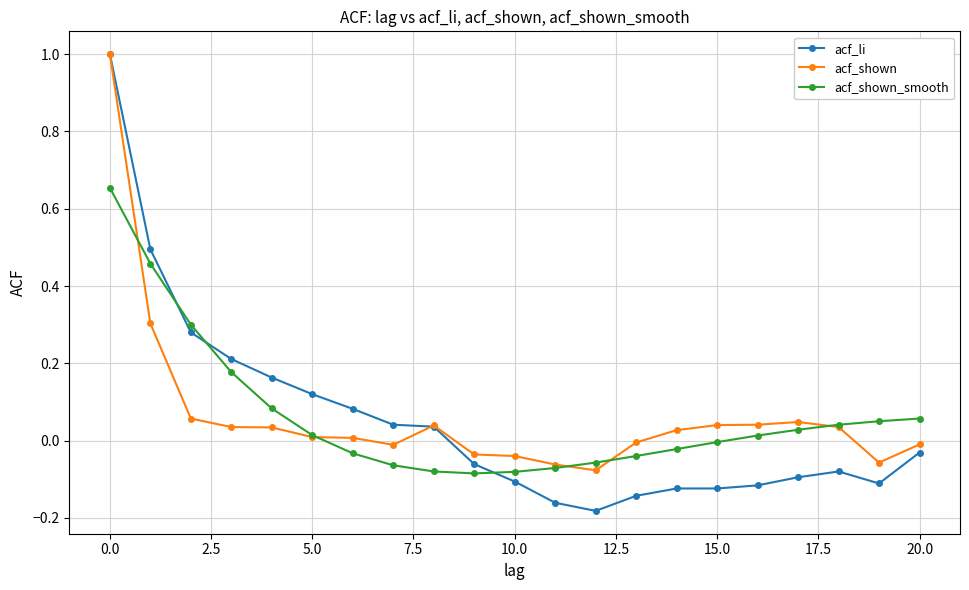

What is the maximum value for acf_shown?

1.0